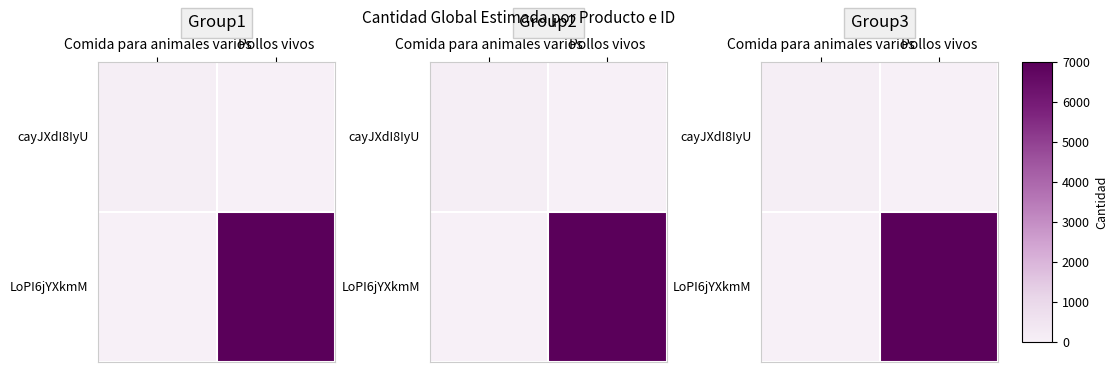

Which label corresponds to the smallest value in the chart?

Pollos vivos